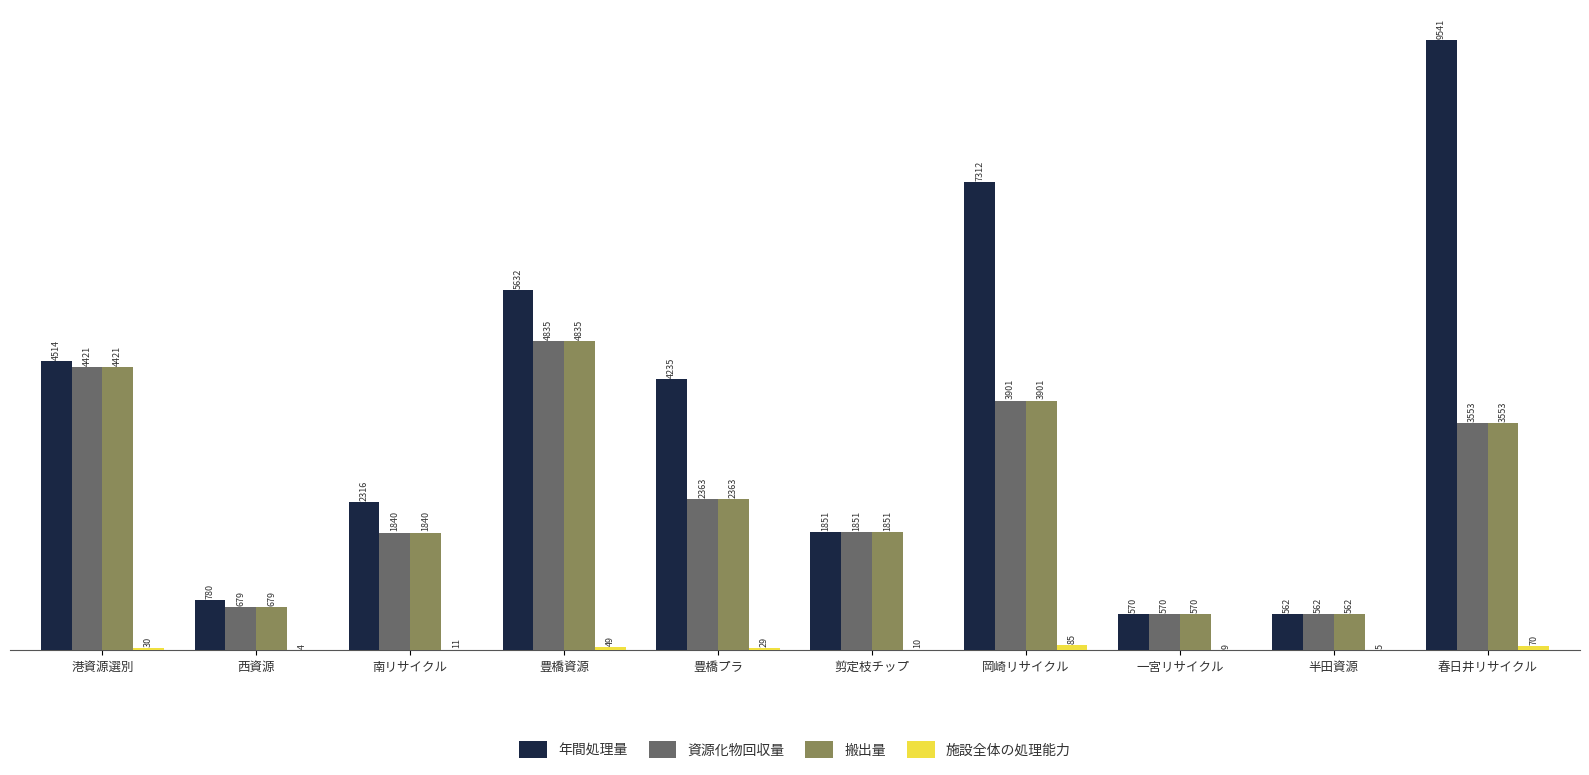

What is the sum of the 搬出量 values at 南リサイクル and 半田資源?

2402.0